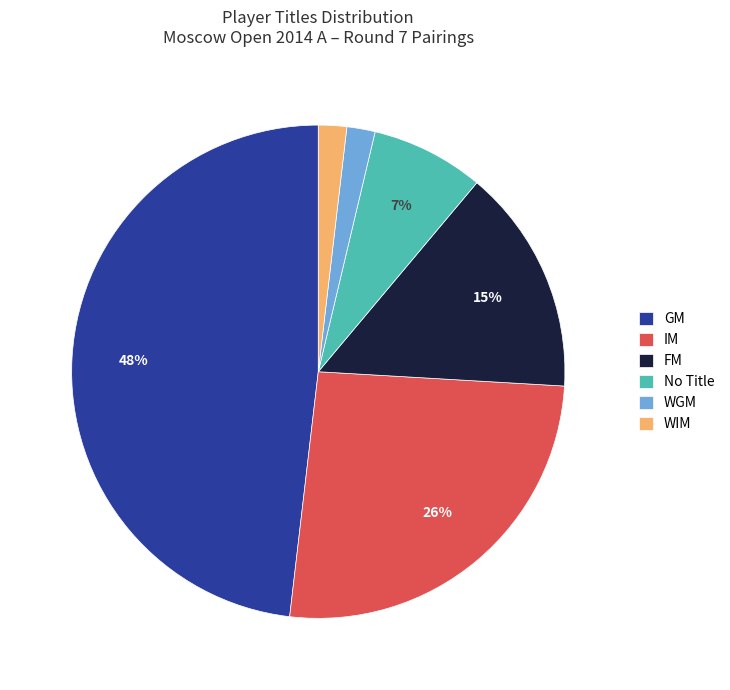

To the nearest percent, what is the combined percentage of IM and GM?

74%